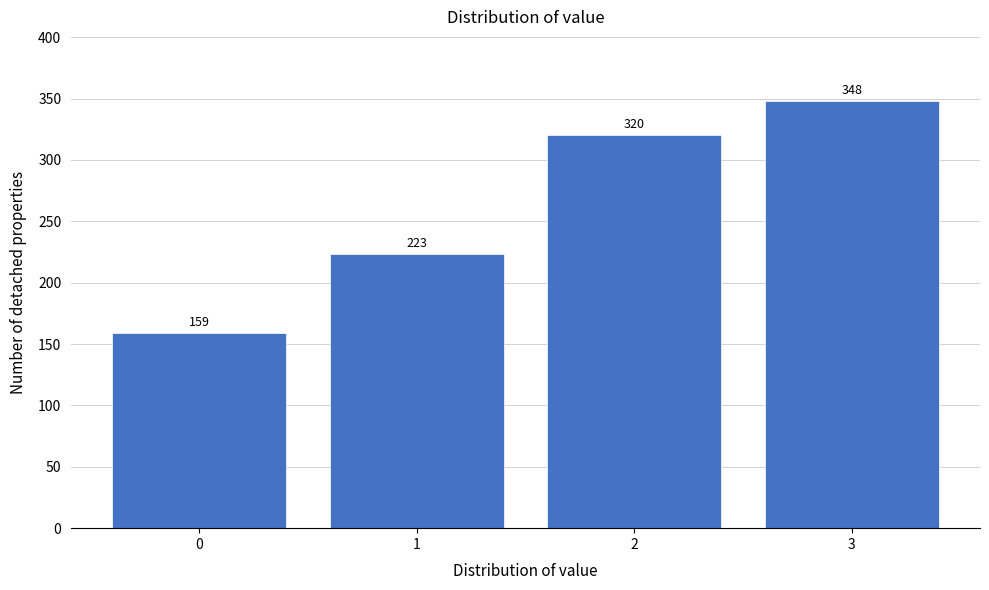

Reading left to right, list all the values displayed in this chart.

0=159	1=223	2=320	3=348